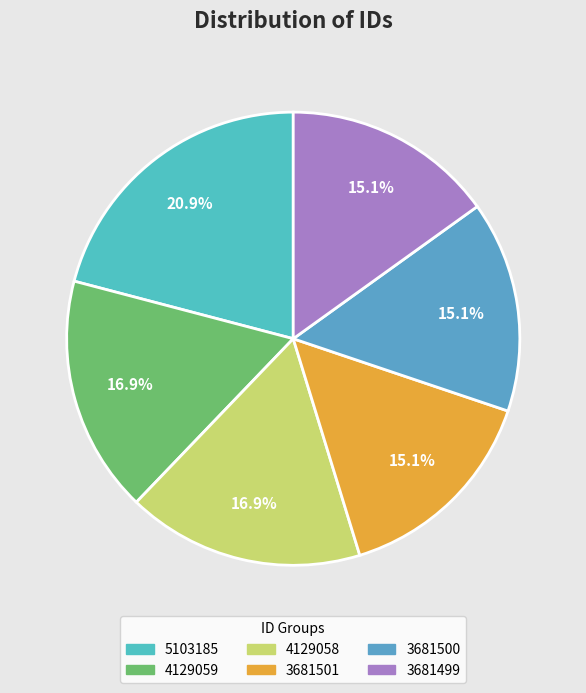

Do 3681501 and 4129059 together represent more than half of the pie?

No